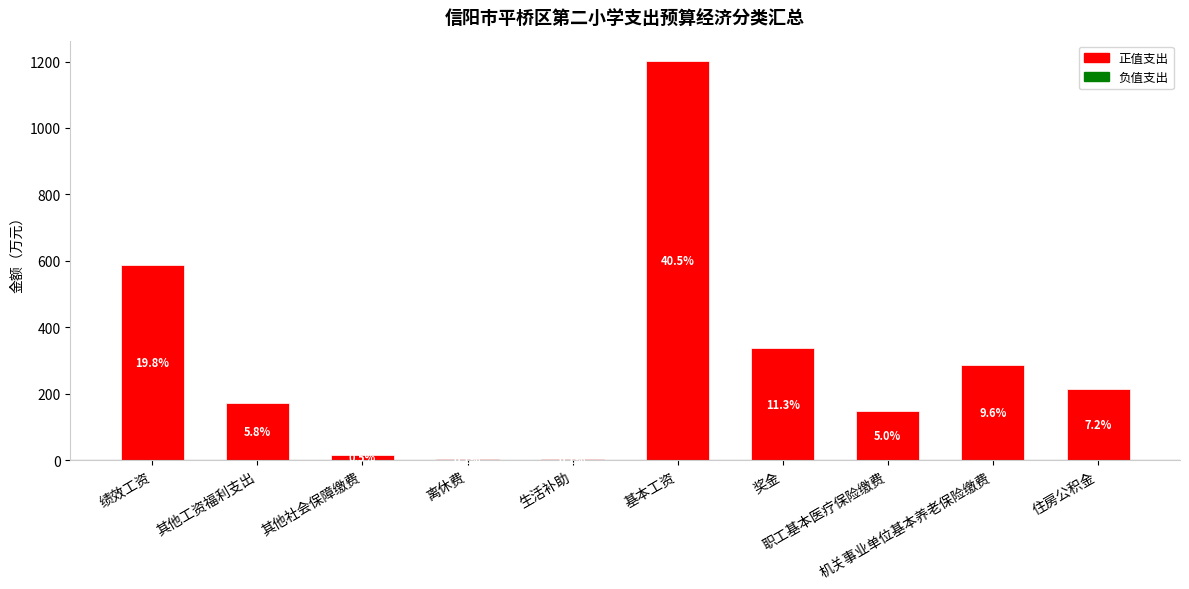

Which category has the highest value across all series?

基本工资